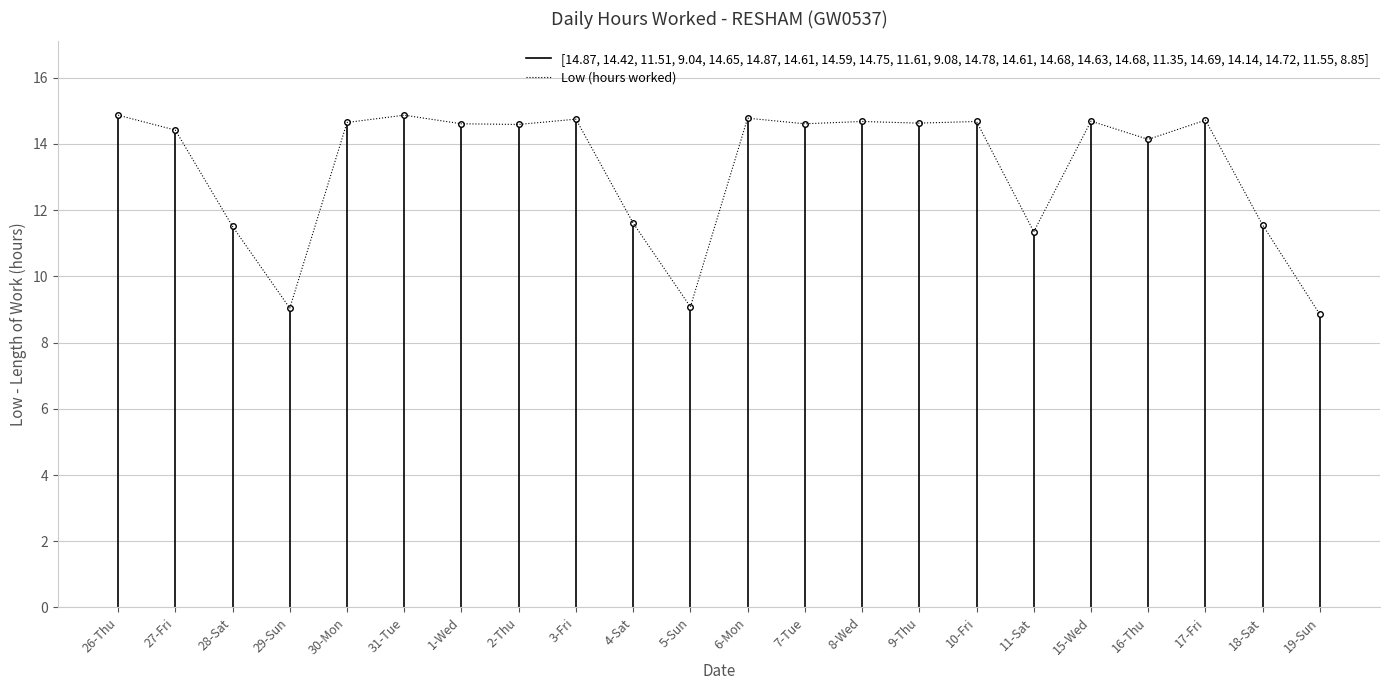

Reading left to right, transcribe all the data shown in this chart.

26-Thu=14.9	27-Fri=14.4	28-Sat=11.5	29-Sun=9.0	30-Mon=14.7	31-Tue=14.9	1-Wed=14.6	2-Thu=14.6	3-Fri=14.8	4-Sat=11.6	5-Sun=9.1	6-Mon=14.8	7-Tue=14.6	8-Wed=14.7	9-Thu=14.6	10-Fri=14.7	11-Sat=11.3	15-Wed=14.7	16-Thu=14.1	17-Fri=14.7	18-Sat=11.6	19-Sun=8.8